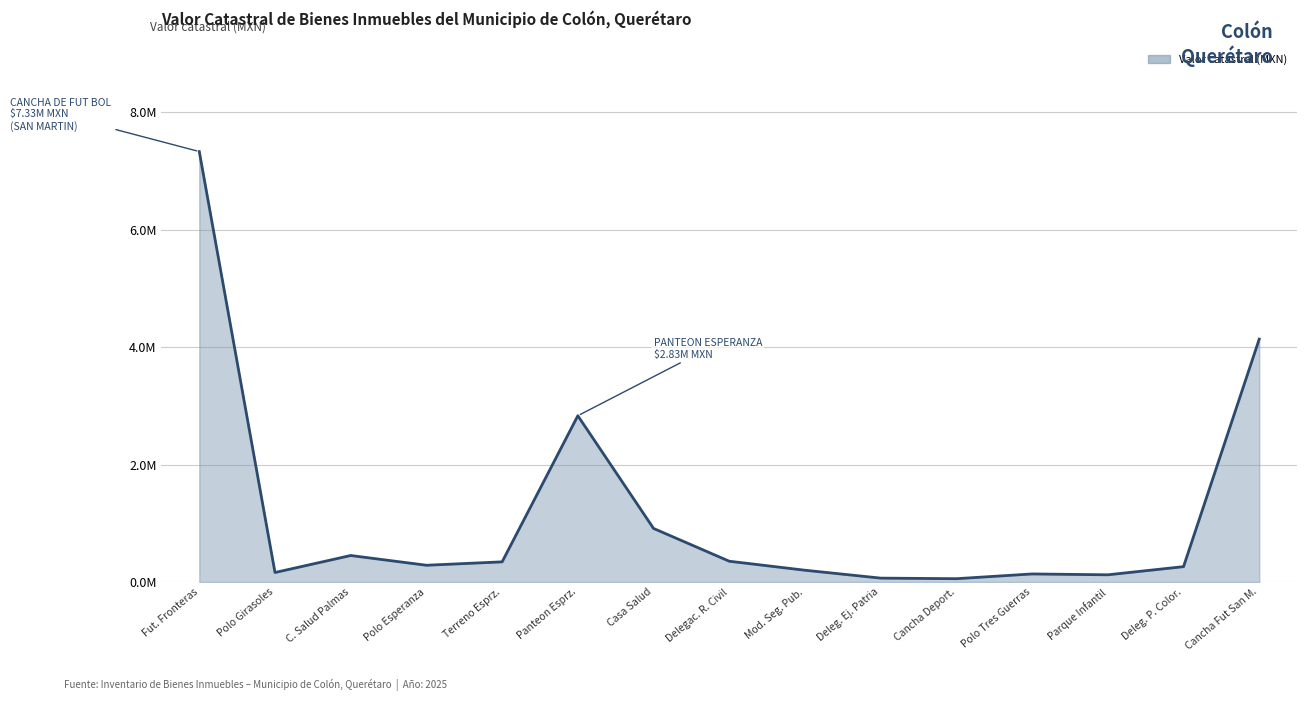

What is the label of the 13th point from the left?

Parque Infantil